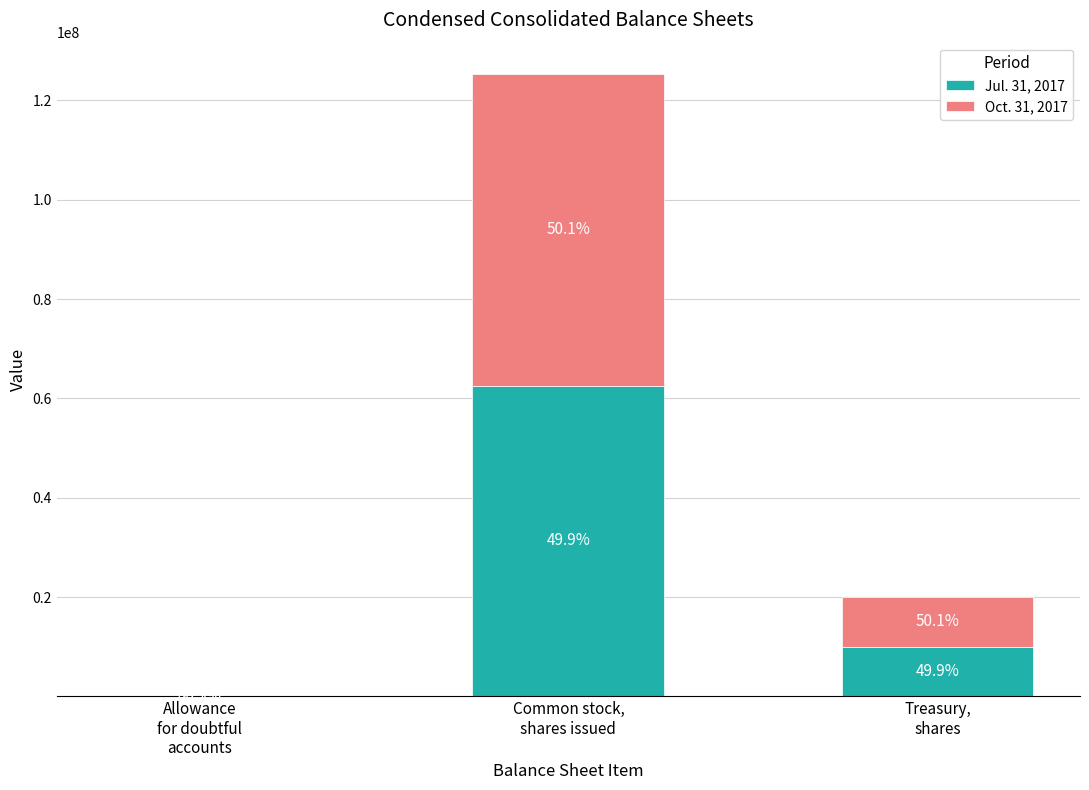

Are the bars grouped side by side (vs. stacked)?

No